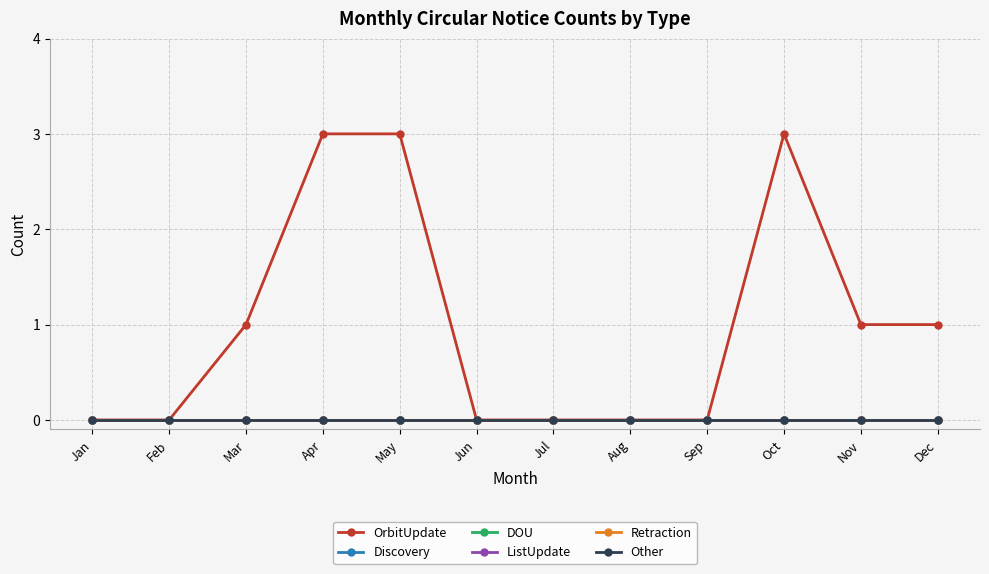

What is the spread (max minus min) of values at Nov?

1